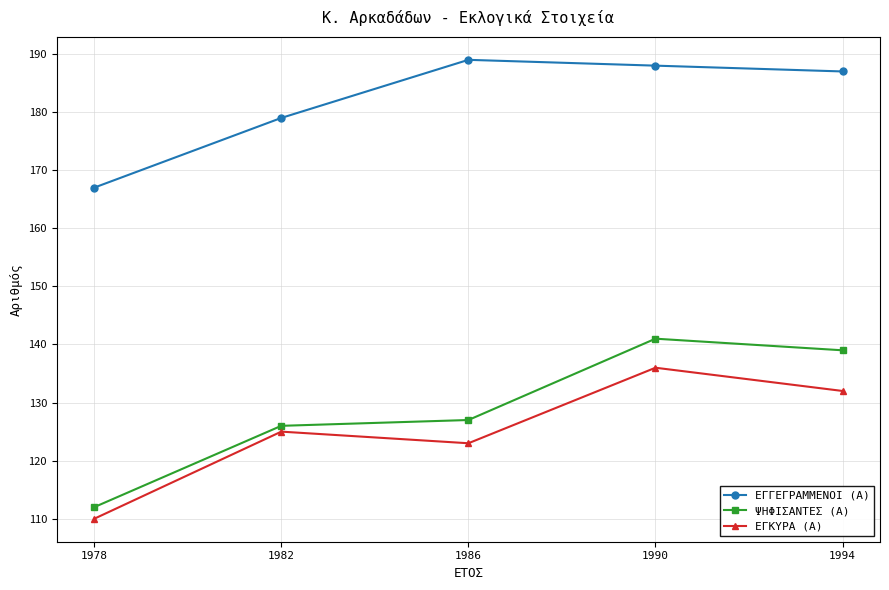

Read the ΕΓΓΕΓΡΑΜΜΕΝΟΙ (Α) value at 1994, to the nearest 5.

185